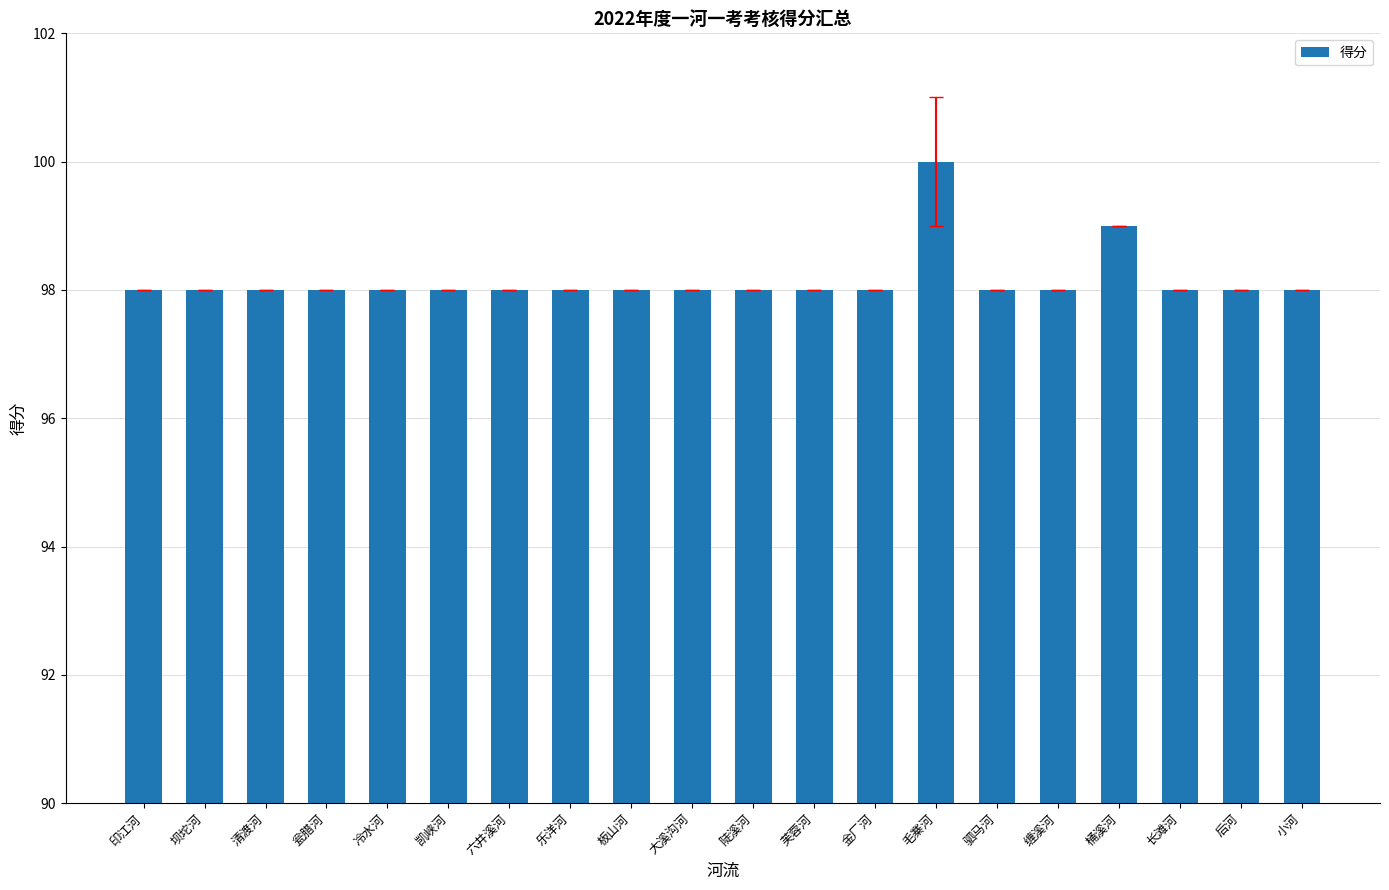

The value at 瓮腊河 is 161. True or false?

False